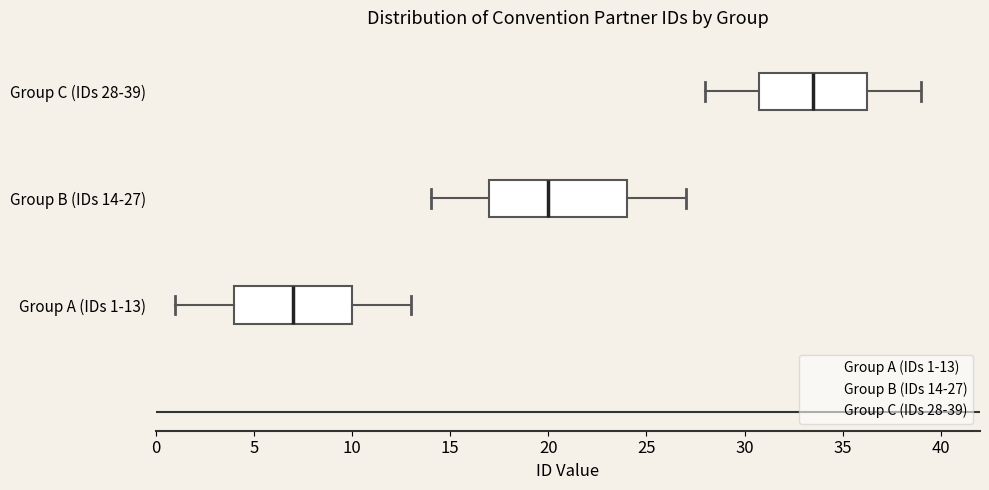

Reading bottom to top, read every box against the x-axis: the position of its median line, the range the box covers, and the ends of its whiskers. The values are not printed on the chart, so give them approximately, as read against the axis.

Group A (IDs 1-13): median 7.0, box 4.0 to 10.0, whiskers 1.0 to 13.0
Group B (IDs 14-27): median 20.0, box 17.0 to 24.0, whiskers 14.0 to 27.0
Group C (IDs 28-39): median 33.5, box 31.0 to 36.5, whiskers 28.0 to 39.0